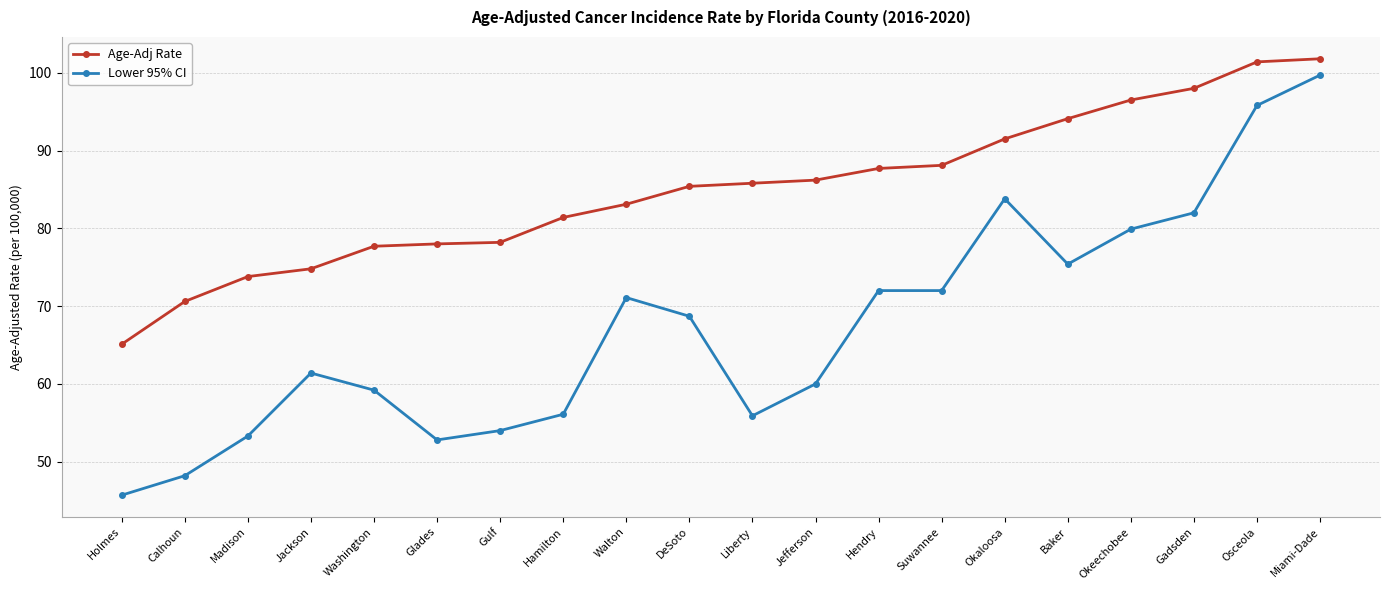

Which series has the largest range (max minus min)?

Lower 95% CI